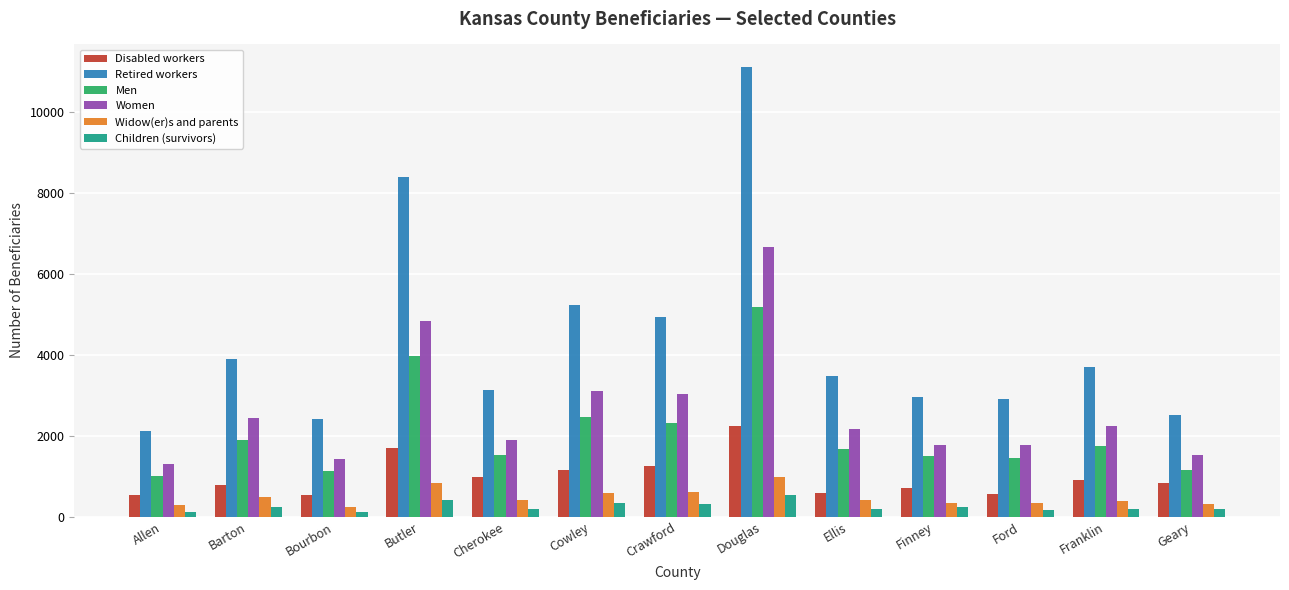

Rank the series by their maximum value, from lowest to highest.

Children (survivors), Widow(er)s and parents, Disabled workers, Men, Women, Retired workers